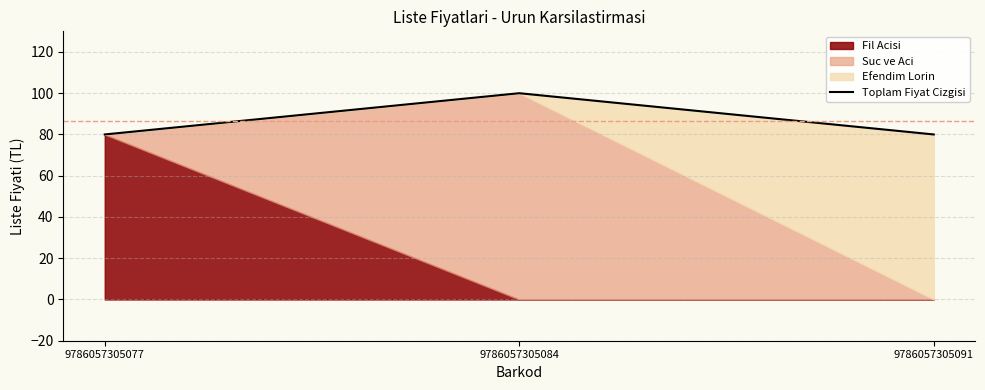

Which has a higher value, 9786057305077 or 9786057305084?

9786057305084